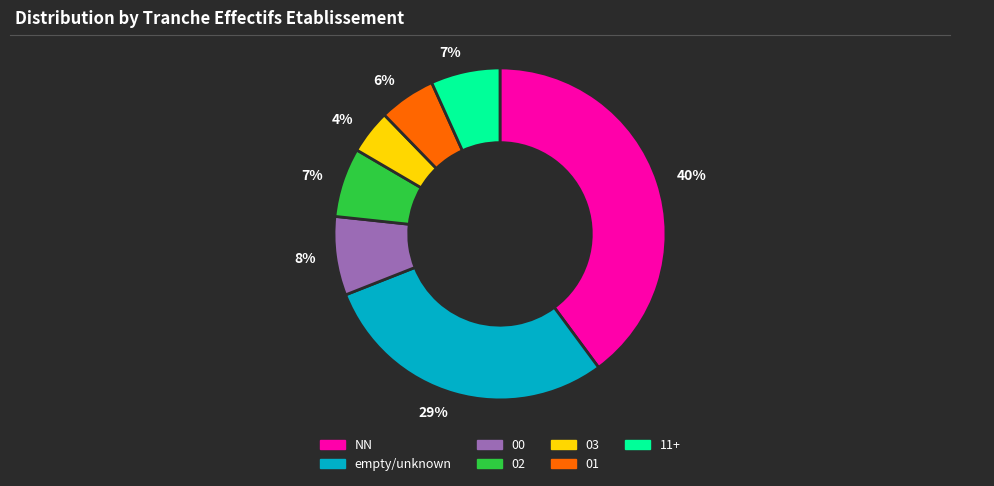

To the nearest percent, what is the difference between the largest and smallest slice percentages?

36%